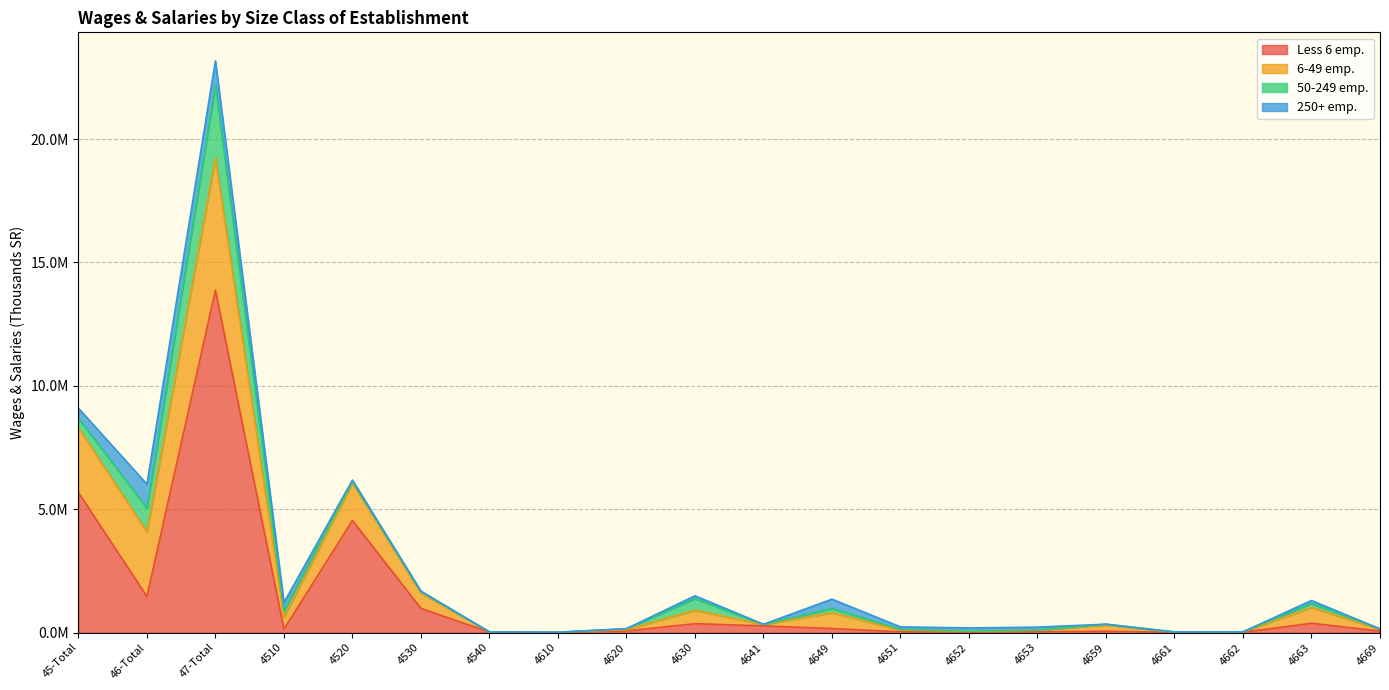

Which series has the largest total across all categories?

Less 6 emp.